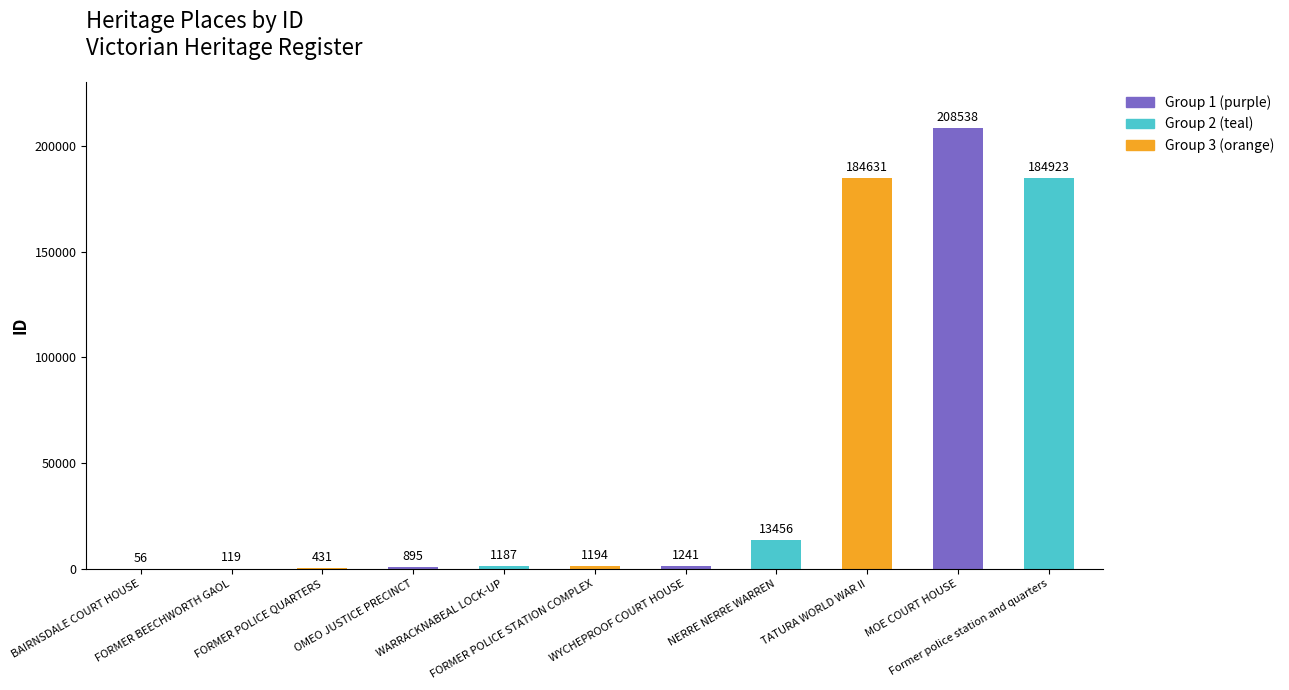

What is the greatest value displayed?

208538